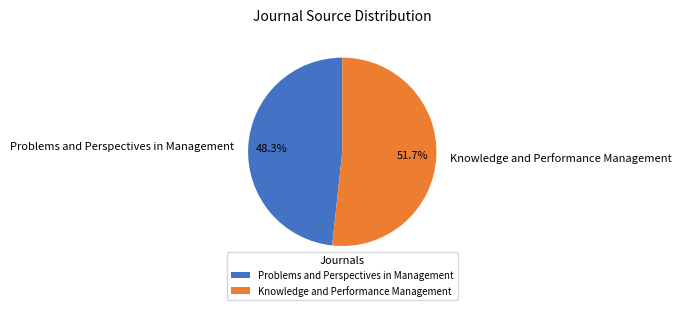

Count the number of slices in the pie.

2